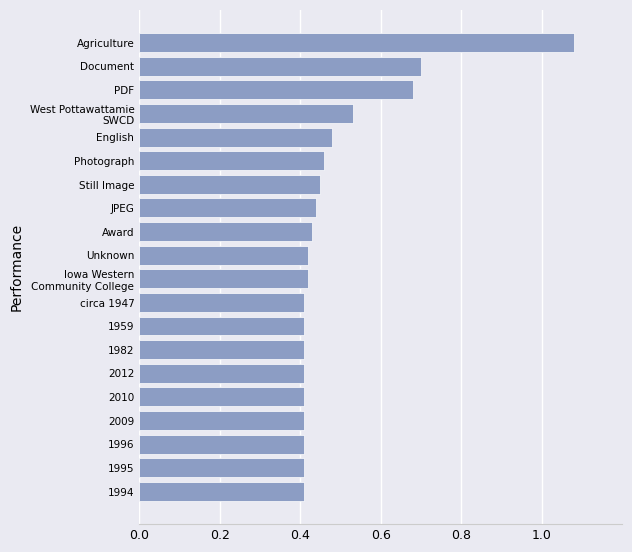

Which label corresponds to the largest value in the chart?

Agriculture